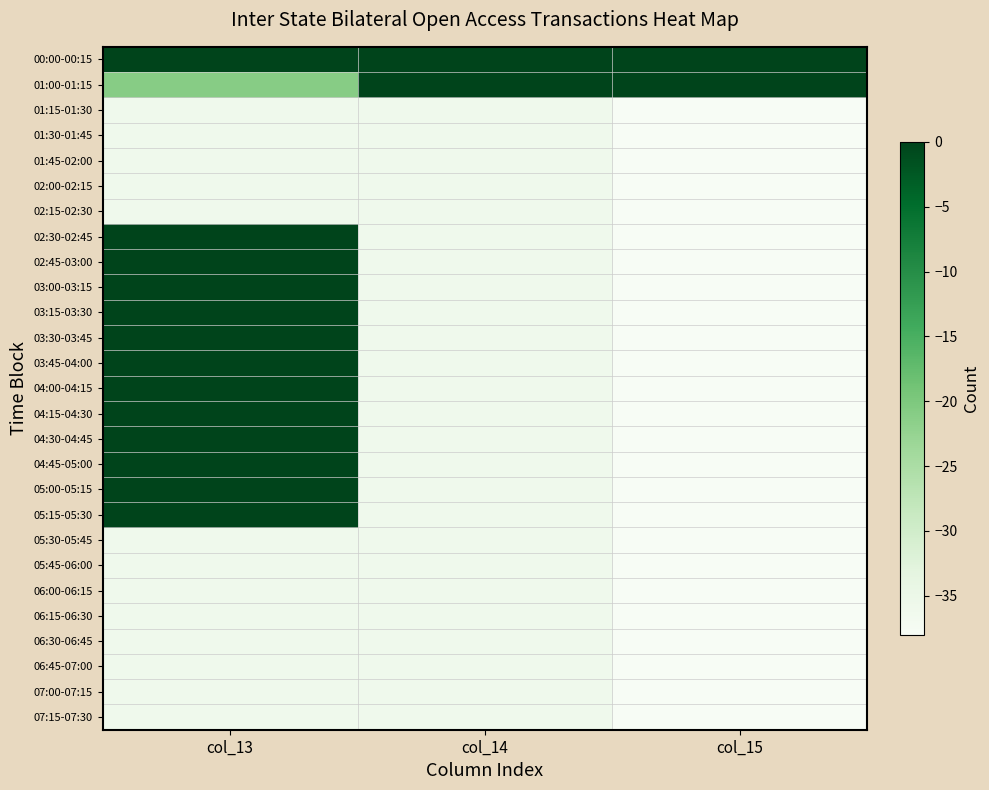

Reading left to right, what are all the values shown in this chart?

00:00-00:15: col_13=0	col_14=0	col_15=0
01:00-01:15: col_13=-21	col_14=0	col_15=0
01:15-01:30: col_13=-36	col_14=-36	col_15=-38
01:30-01:45: col_13=-36	col_14=-36	col_15=-38
01:45-02:00: col_13=-36	col_14=-36	col_15=-38
02:00-02:15: col_13=-36	col_14=-36	col_15=-38
02:15-02:30: col_13=-36	col_14=-36	col_15=-38
02:30-02:45: col_13=0	col_14=-36	col_15=-38
02:45-03:00: col_13=0	col_14=-36	col_15=-38
03:00-03:15: col_13=0	col_14=-36	col_15=-38
03:15-03:30: col_13=0	col_14=-36	col_15=-38
03:30-03:45: col_13=0	col_14=-36	col_15=-38
03:45-04:00: col_13=0	col_14=-36	col_15=-38
04:00-04:15: col_13=0	col_14=-36	col_15=-38
04:15-04:30: col_13=0	col_14=-36	col_15=-38
04:30-04:45: col_13=0	col_14=-36	col_15=-38
04:45-05:00: col_13=0	col_14=-36	col_15=-38
05:00-05:15: col_13=0	col_14=-36	col_15=-38
05:15-05:30: col_13=0	col_14=-36	col_15=-38
05:30-05:45: col_13=-36	col_14=-36	col_15=-38
05:45-06:00: col_13=-36	col_14=-36	col_15=-38
06:00-06:15: col_13=-36	col_14=-36	col_15=-38
06:15-06:30: col_13=-36	col_14=-36	col_15=-38
06:30-06:45: col_13=-36	col_14=-36	col_15=-38
06:45-07:00: col_13=-36	col_14=-36	col_15=-38
07:00-07:15: col_13=-36	col_14=-36	col_15=-38
07:15-07:30: col_13=-36	col_14=-36	col_15=-38